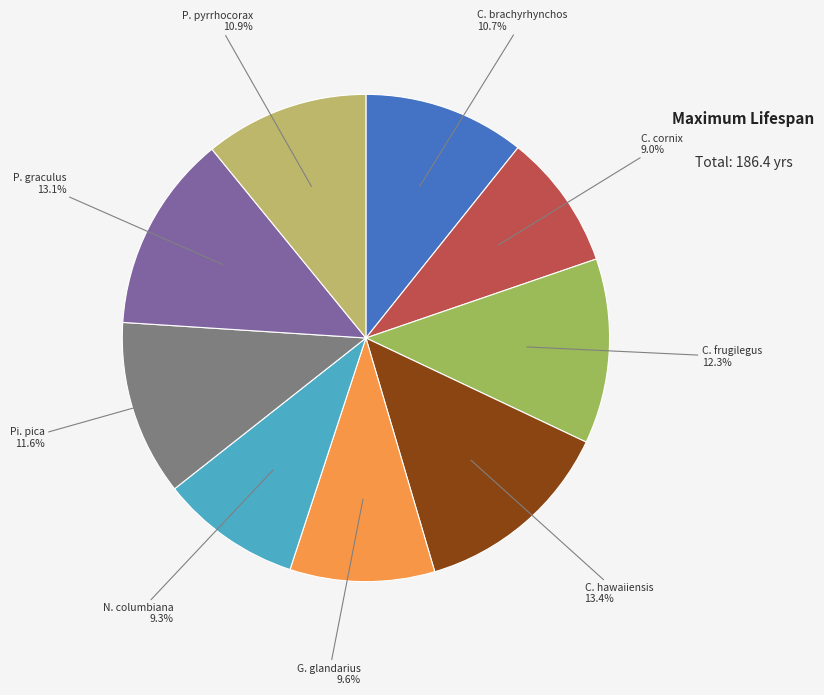

What is the smallest slice in the pie chart?

Corvus cornix